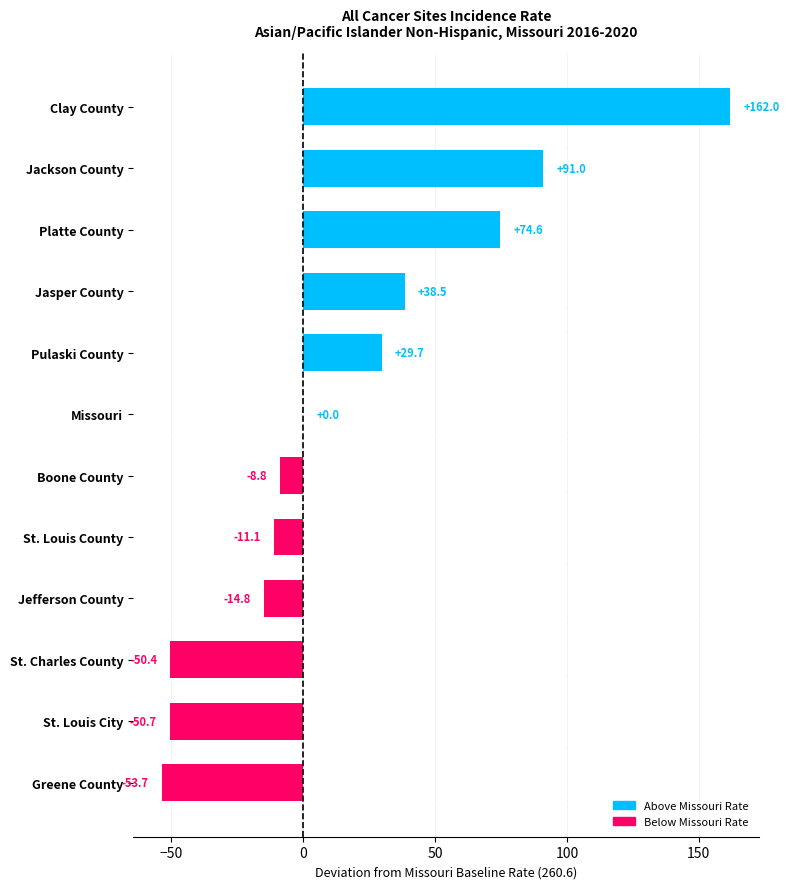

At which label is the value closest to 54?

Jasper County